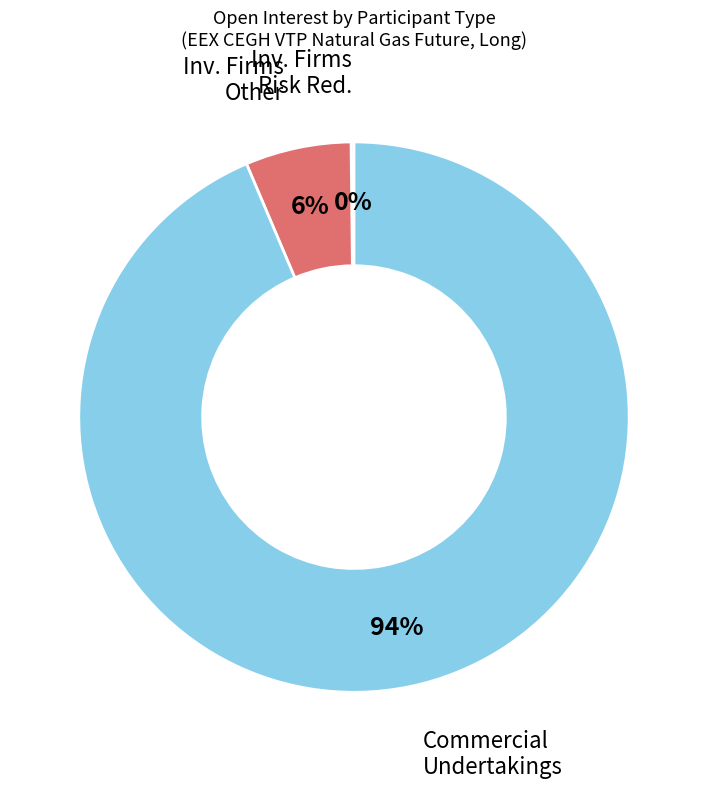

To the nearest percent, what is the average slice percentage?

33%